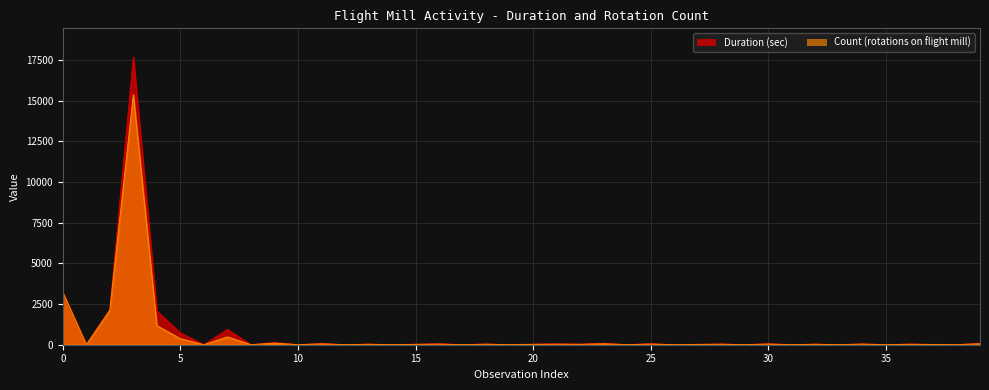

What are all the series names shown in the legend?

Duration (sec), Count (rotations on flight mill)